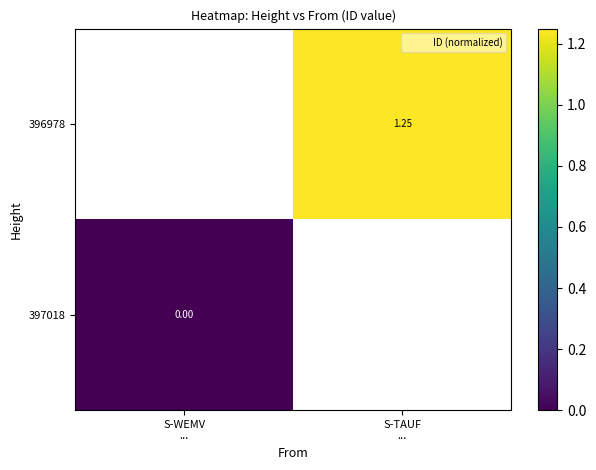

True or false: 396978 has a value of 2.0 at S-TAUF ....

False